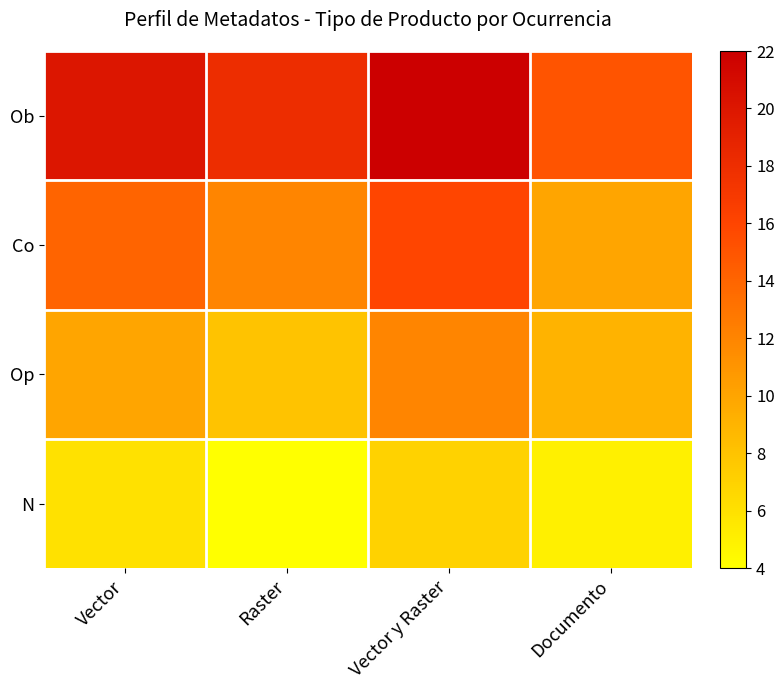

Which series has the largest total across all categories?

Ob